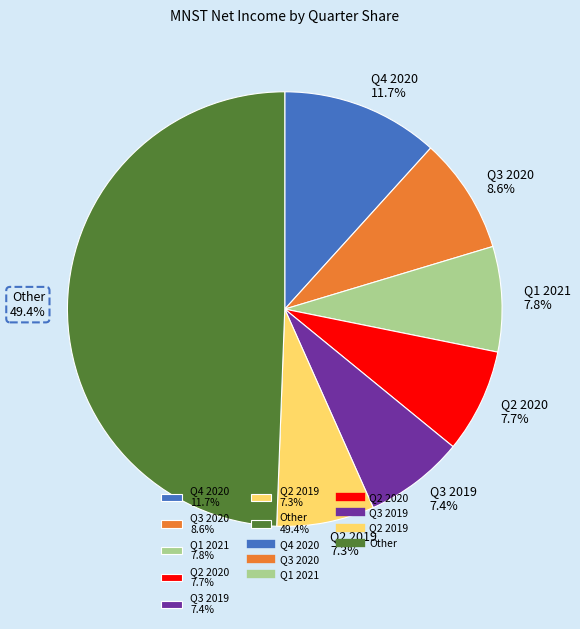

Is Q3 2019 7.4% the majority of the pie?

No